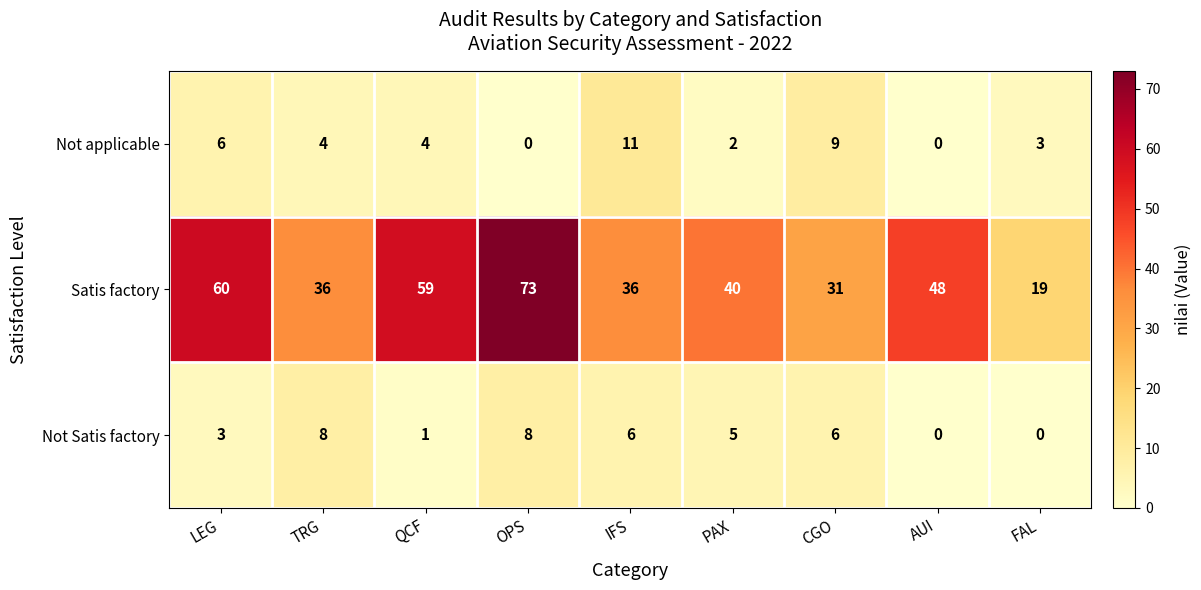

True or false: Not applicable has a value of 4 at QCF.

True